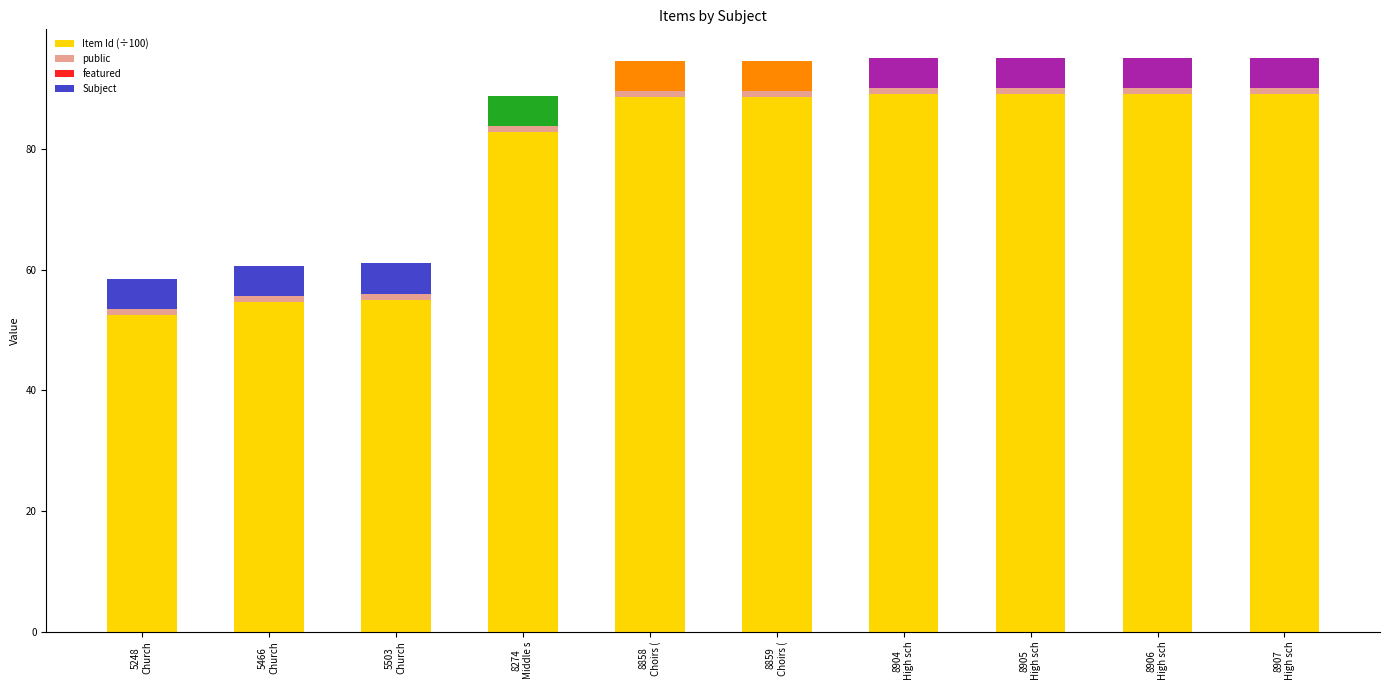

What is the highest value of the Item Id (÷100) series?

89.1